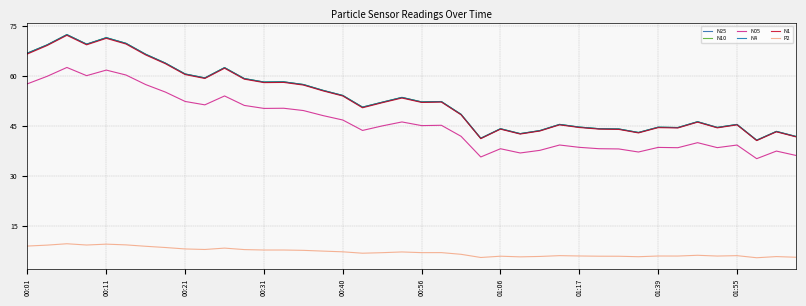

How many lines are shown in the chart?

6